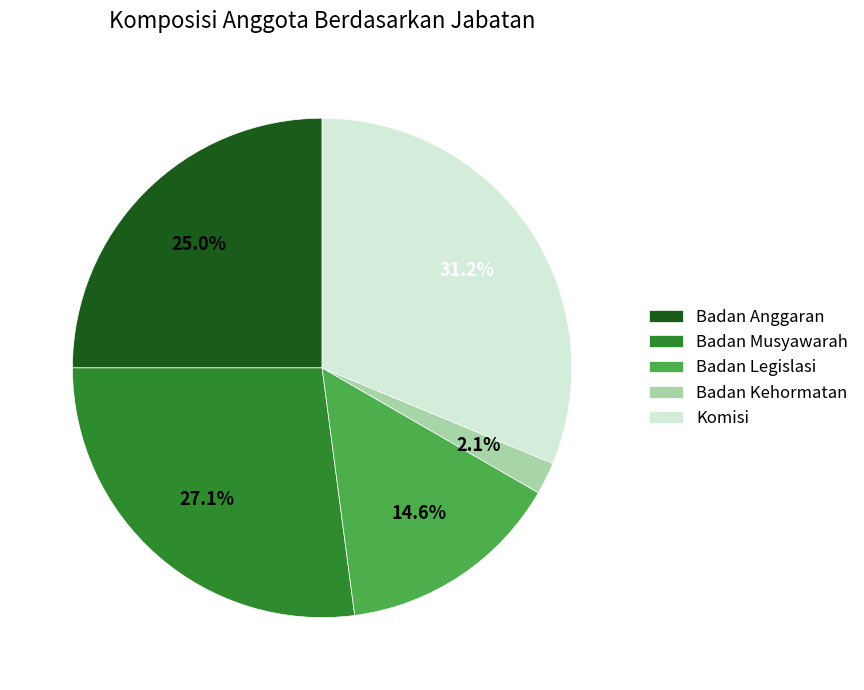

Do Badan Kehormatan and Komisi together represent more than half of the pie?

No